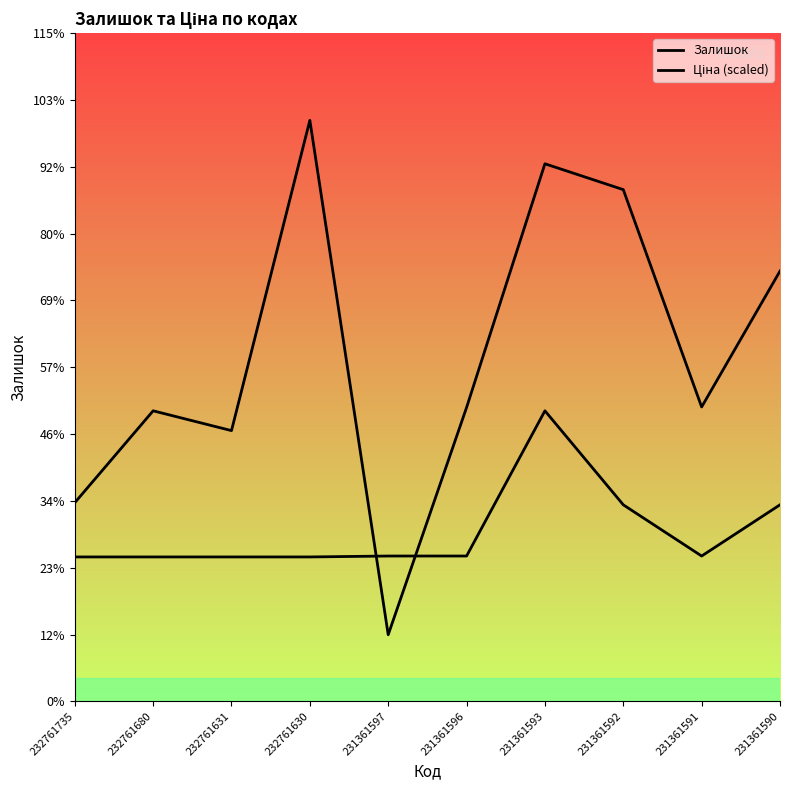

What is the smallest value displayed?

121.0